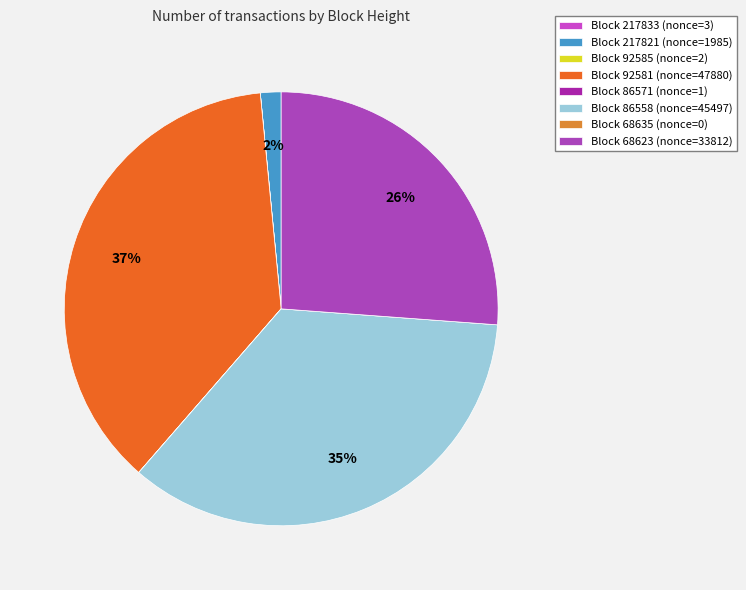

Which slice is the smallest?

68635